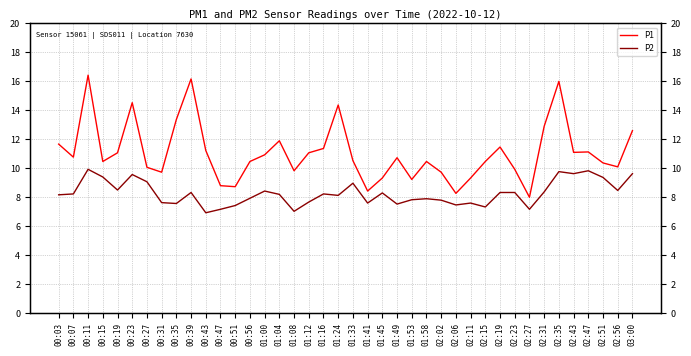

What is the spread (max minus min) of values at 00:47?

1.6